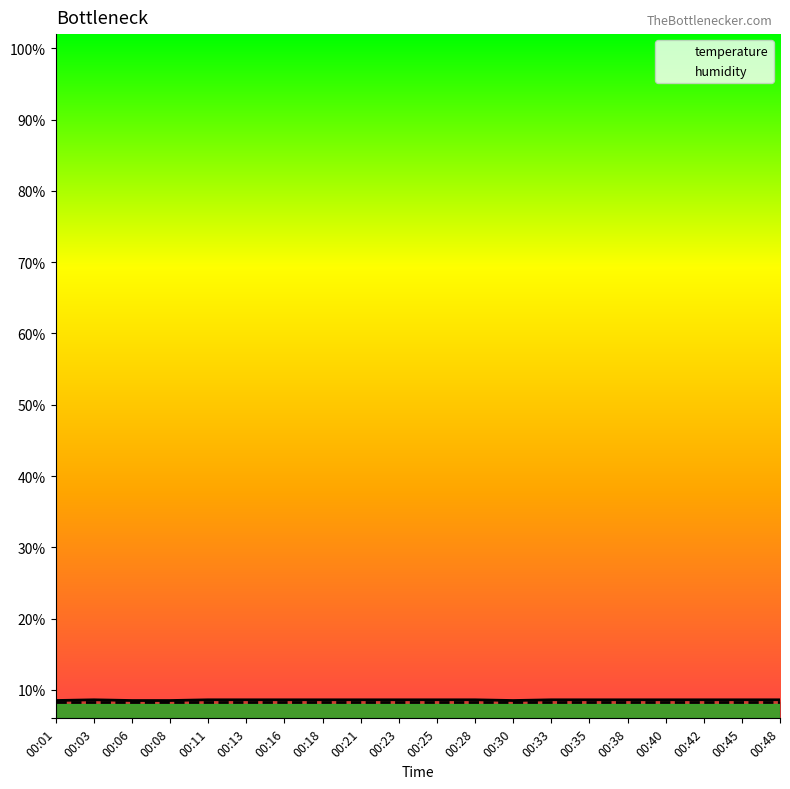

The value of humidity at 00:21 is 8.3. True or false?

True